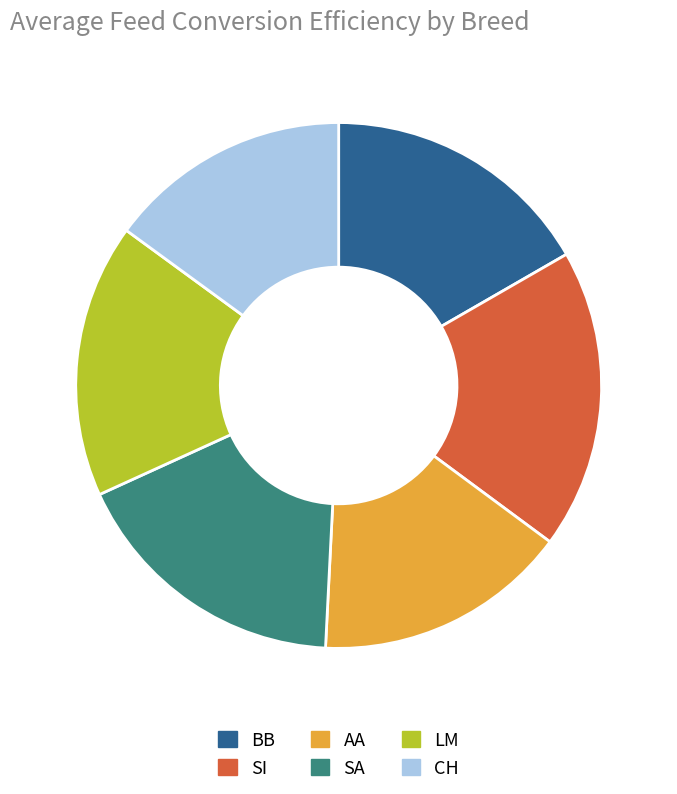

Does LM account for over 50% of the chart?

No